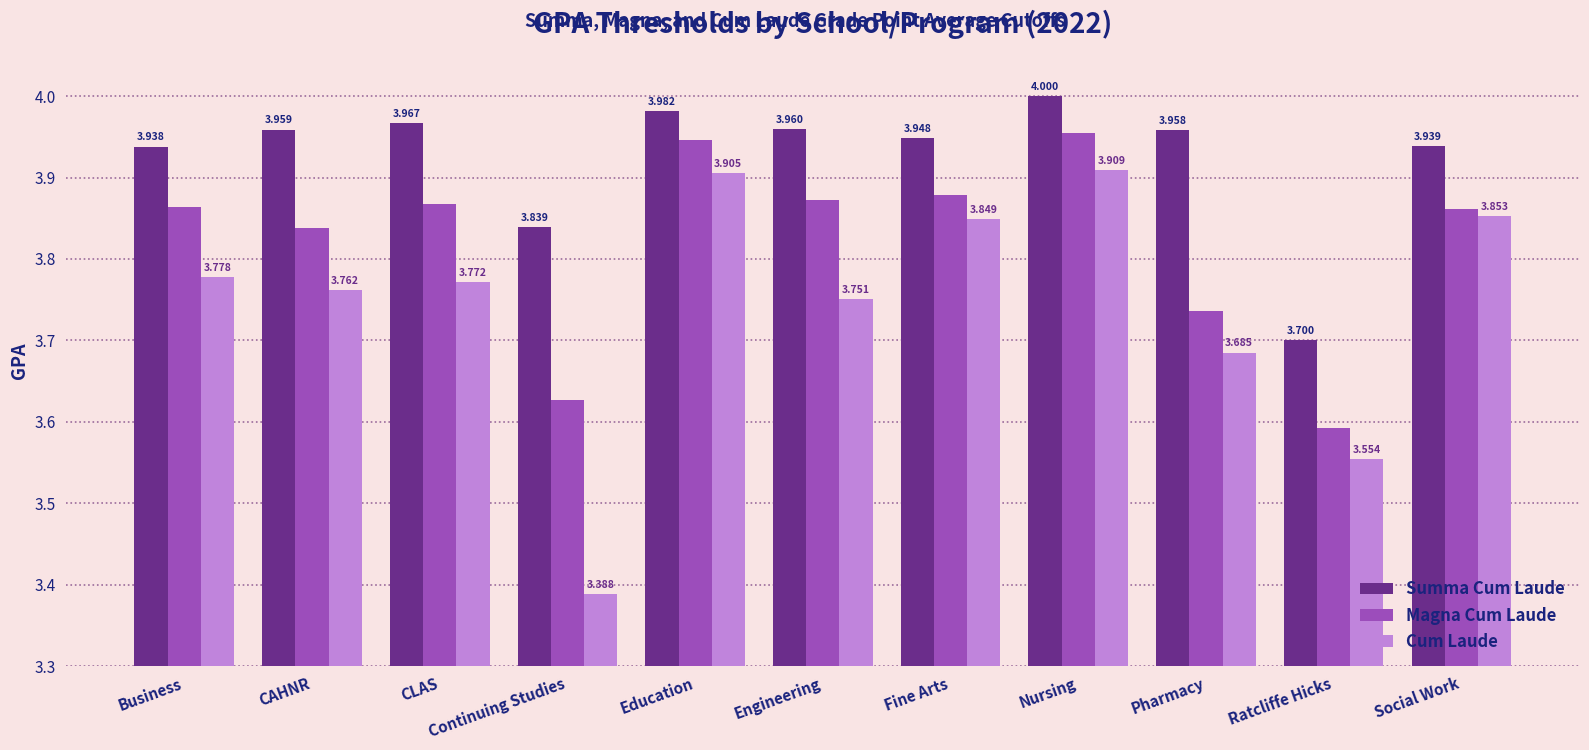

What value does the Summa Cum Laude series have at CLAS?

4.0